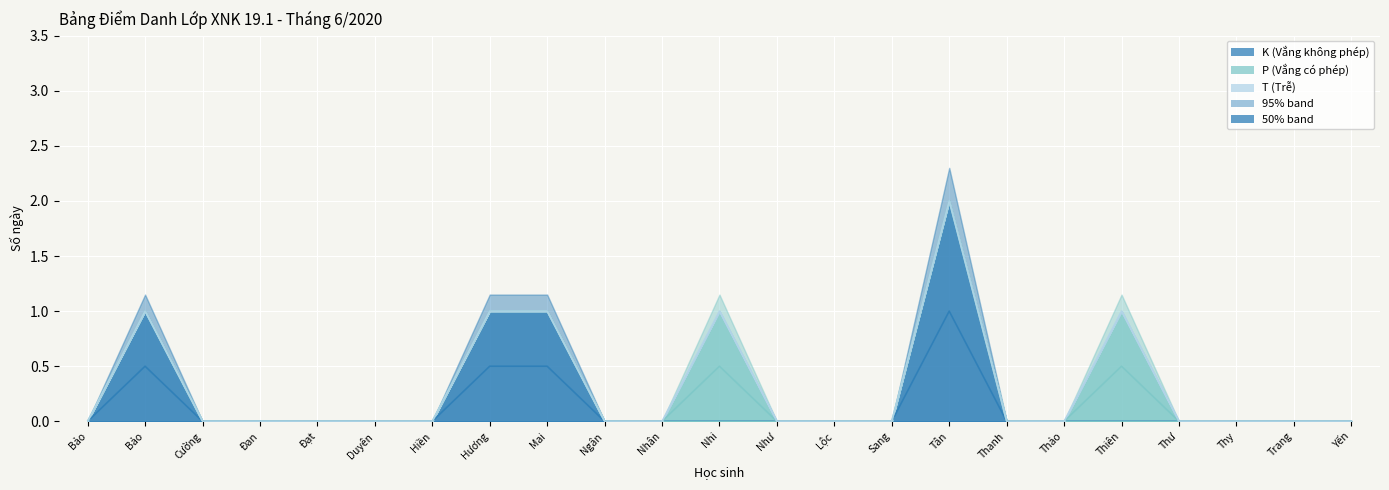

Which series has the largest total across all categories?

K (Vắng không phép)